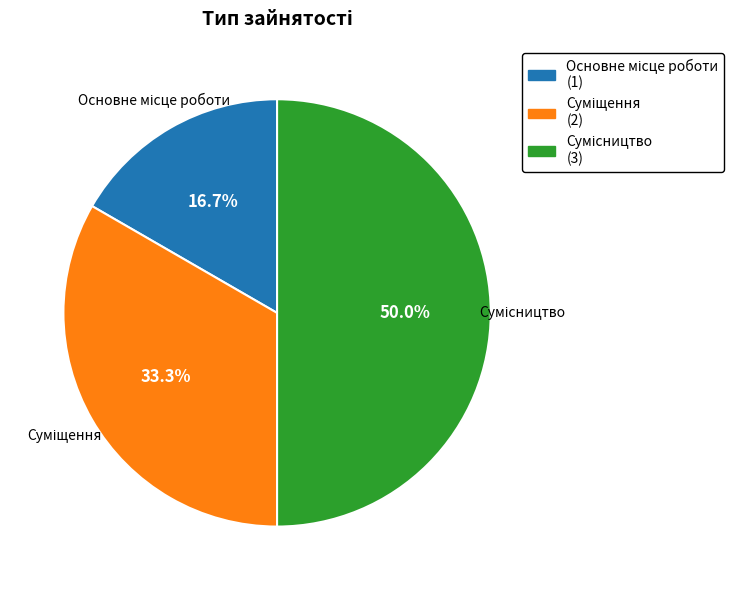

To the nearest percent, what is the difference between the largest and smallest slice percentages?

33%